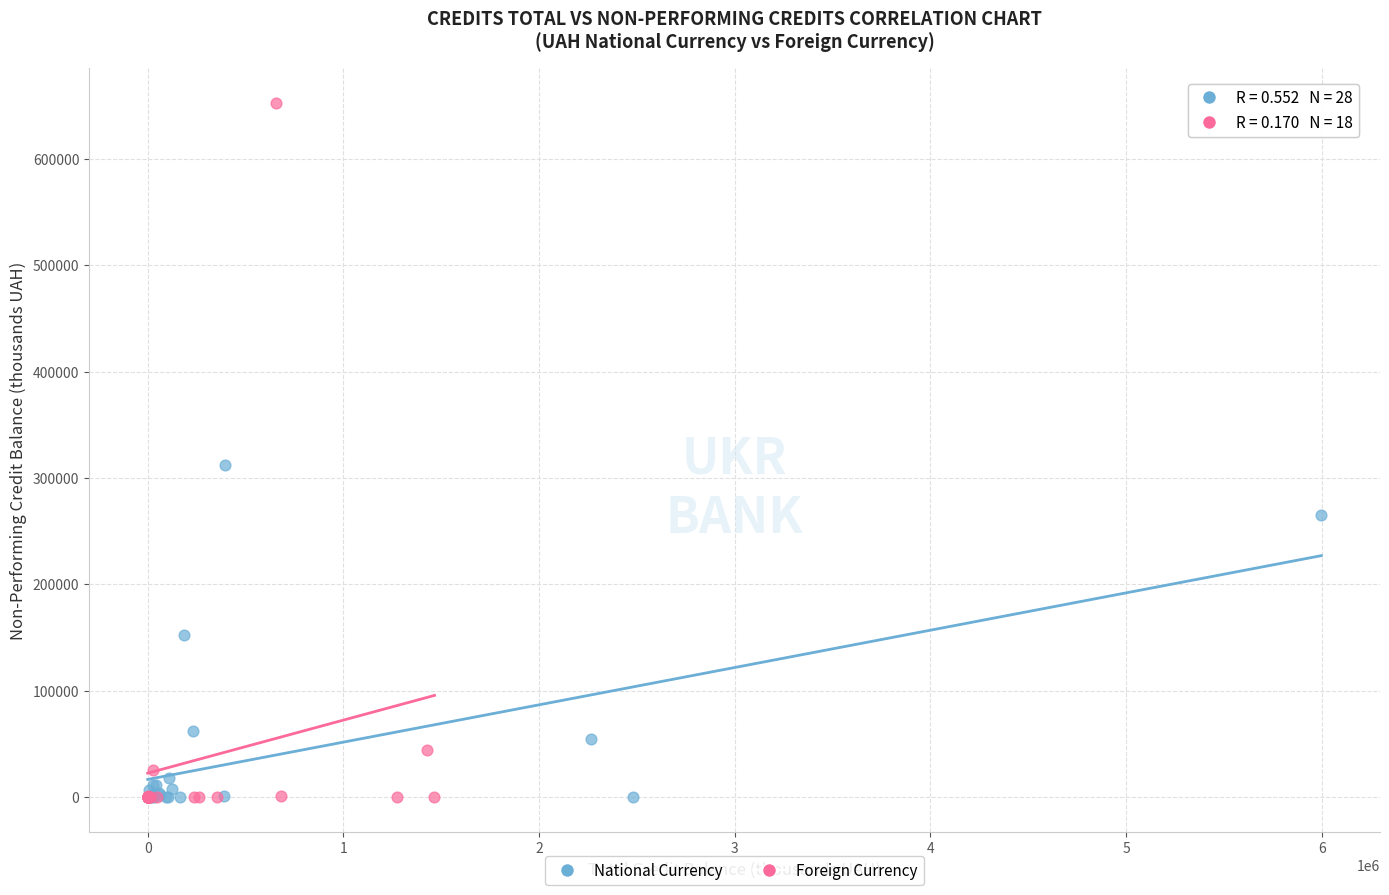

Which series has the widest spread of Y values?

Foreign Currency